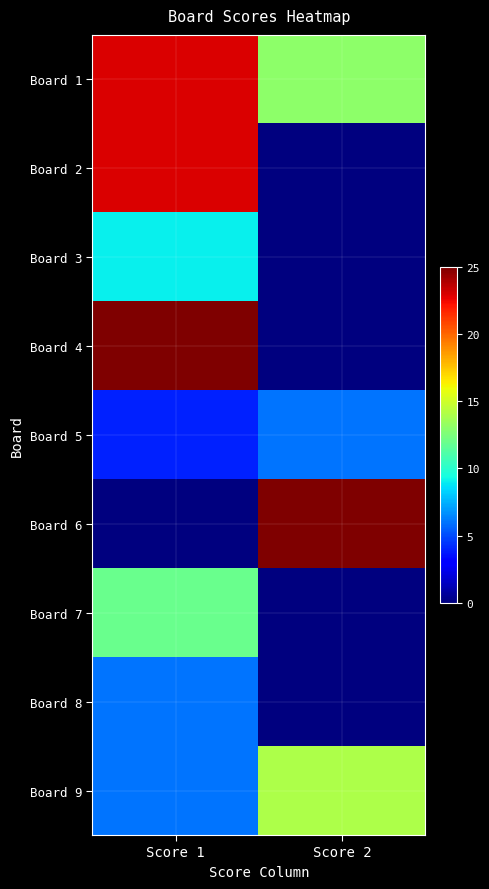

Reading left to right, extract all data points from this chart.

Board 1: Score 1=23	Score 2=13
Board 2: Score 1=23	Score 2=0
Board 3: Score 1=9	Score 2=0
Board 4: Score 1=25	Score 2=0
Board 5: Score 1=4	Score 2=6
Board 6: Score 1=0	Score 2=25
Board 7: Score 1=12	Score 2=0
Board 8: Score 1=6	Score 2=0
Board 9: Score 1=6	Score 2=14